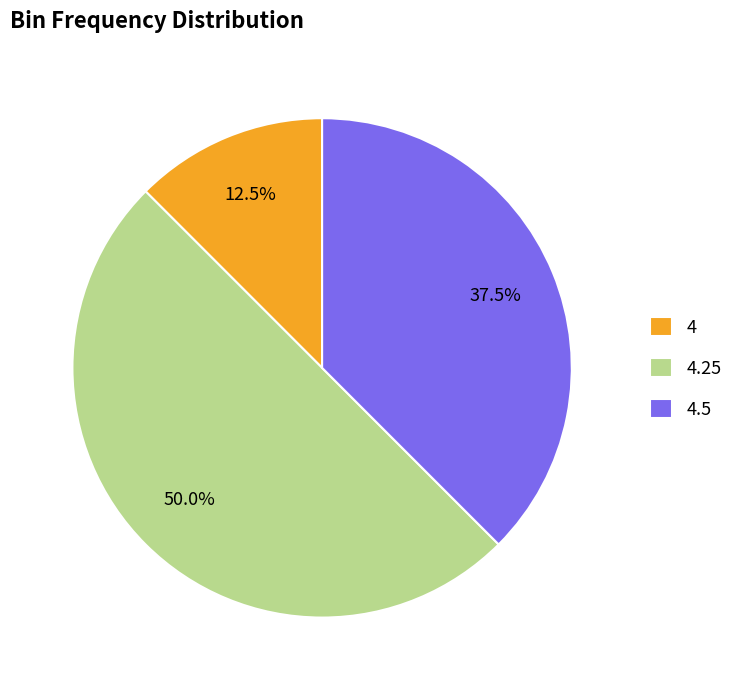

Between 4.5 and 4.25, which is larger?

4.25